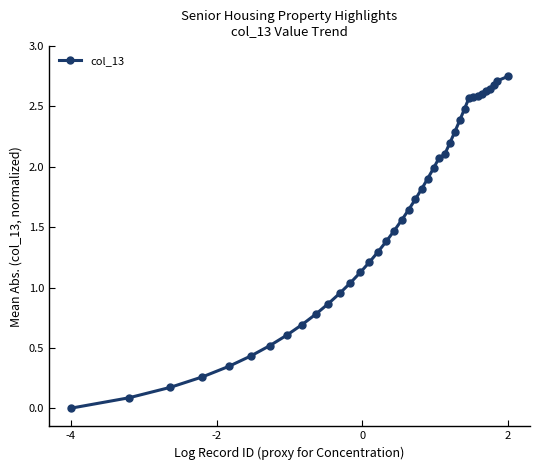

How many series are shown in this chart?

1